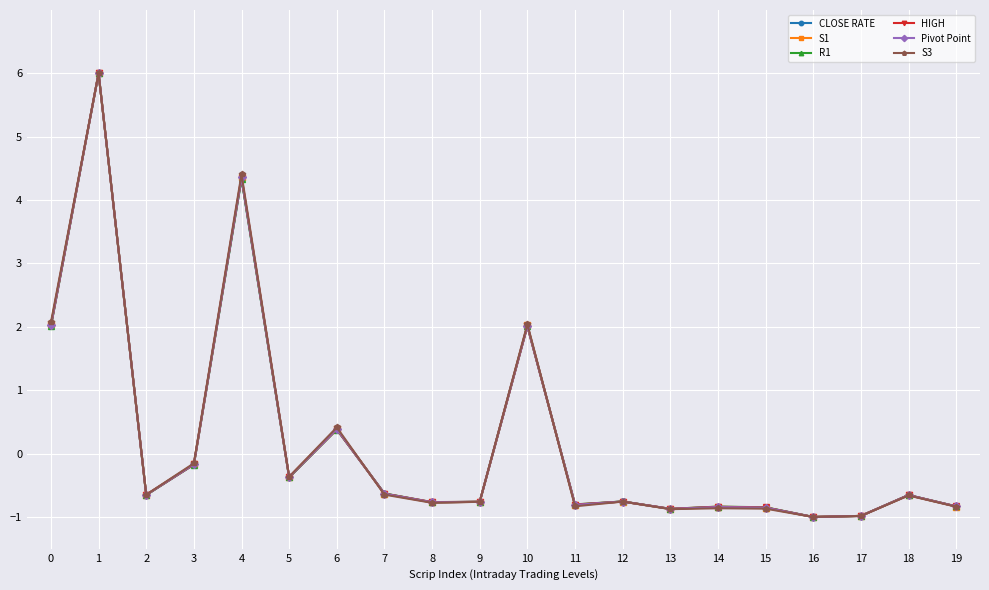

Count the number of data series in this chart.

6